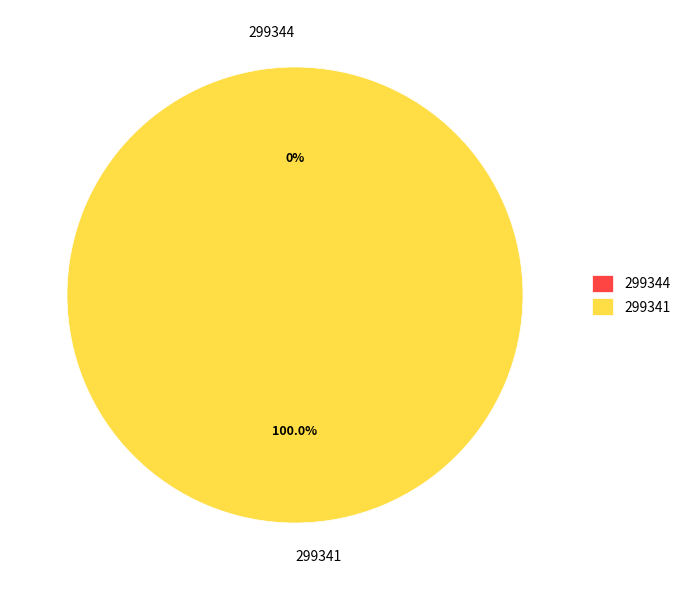

To the nearest percent, what is the average slice percentage?

50%